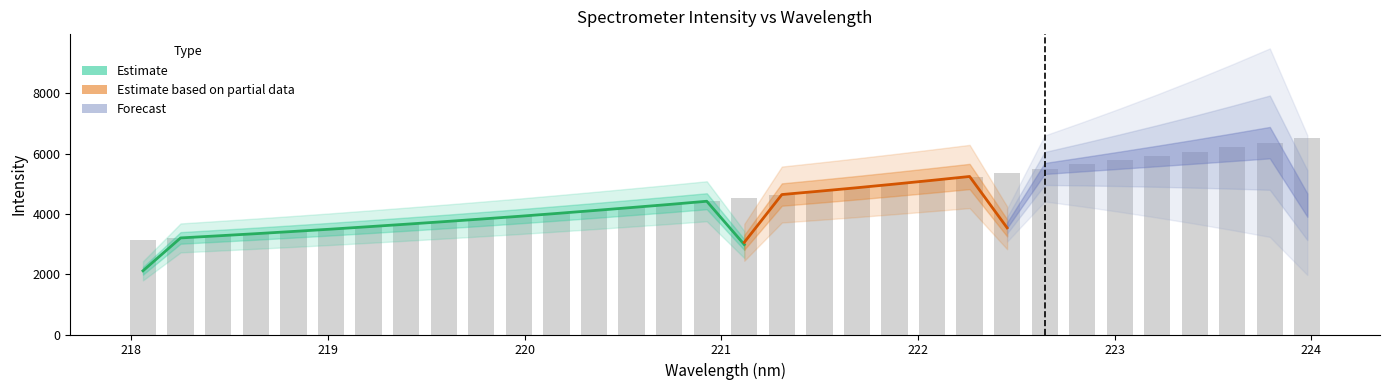

What is the greatest value displayed?

6515.8